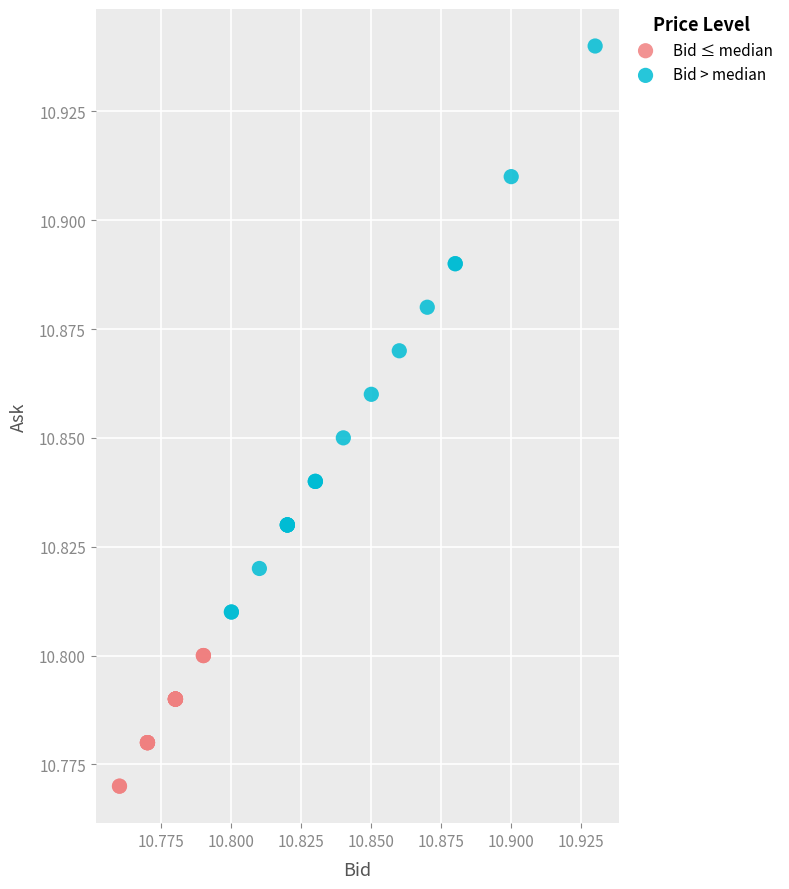

Which series contains the highest Y value?

Bid > median